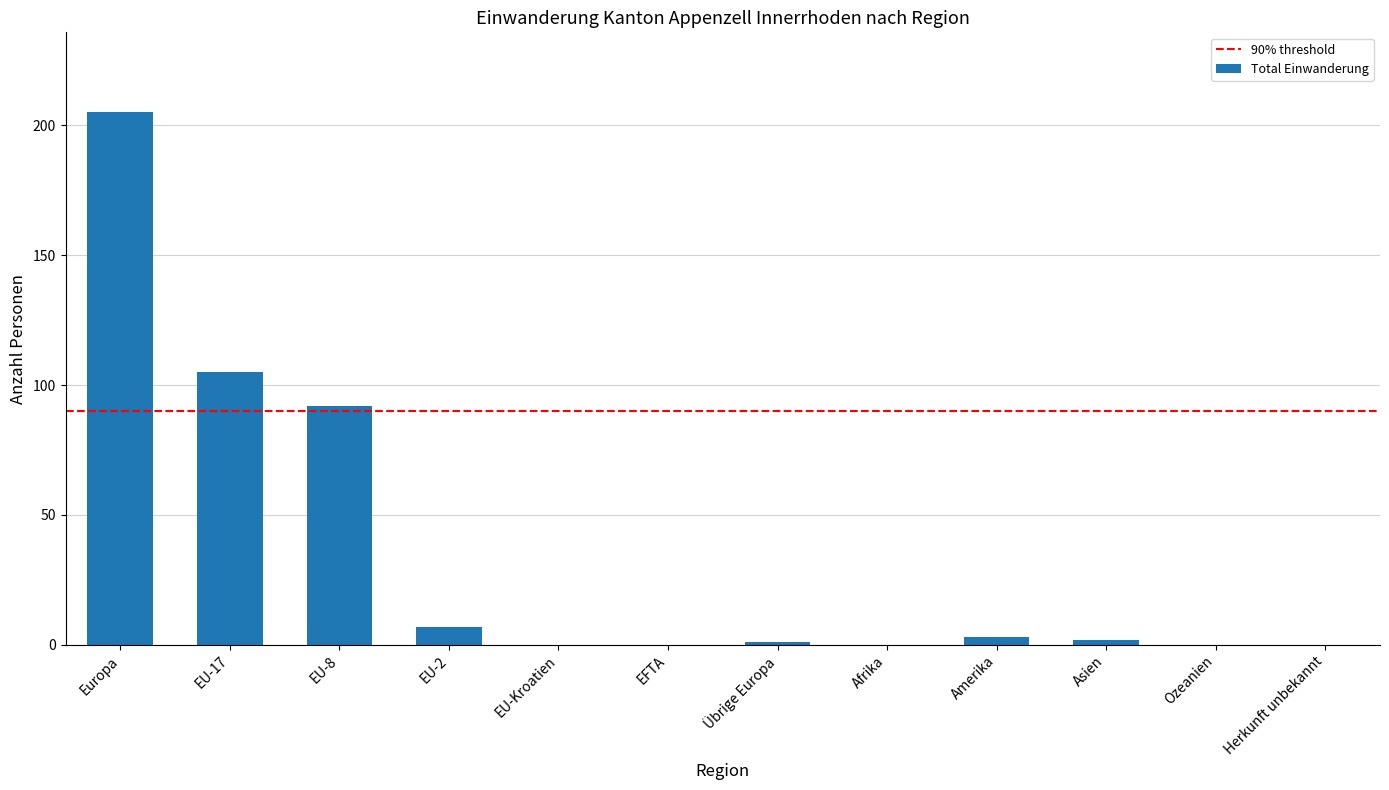

Which label corresponds to the largest value in the chart?

Europa